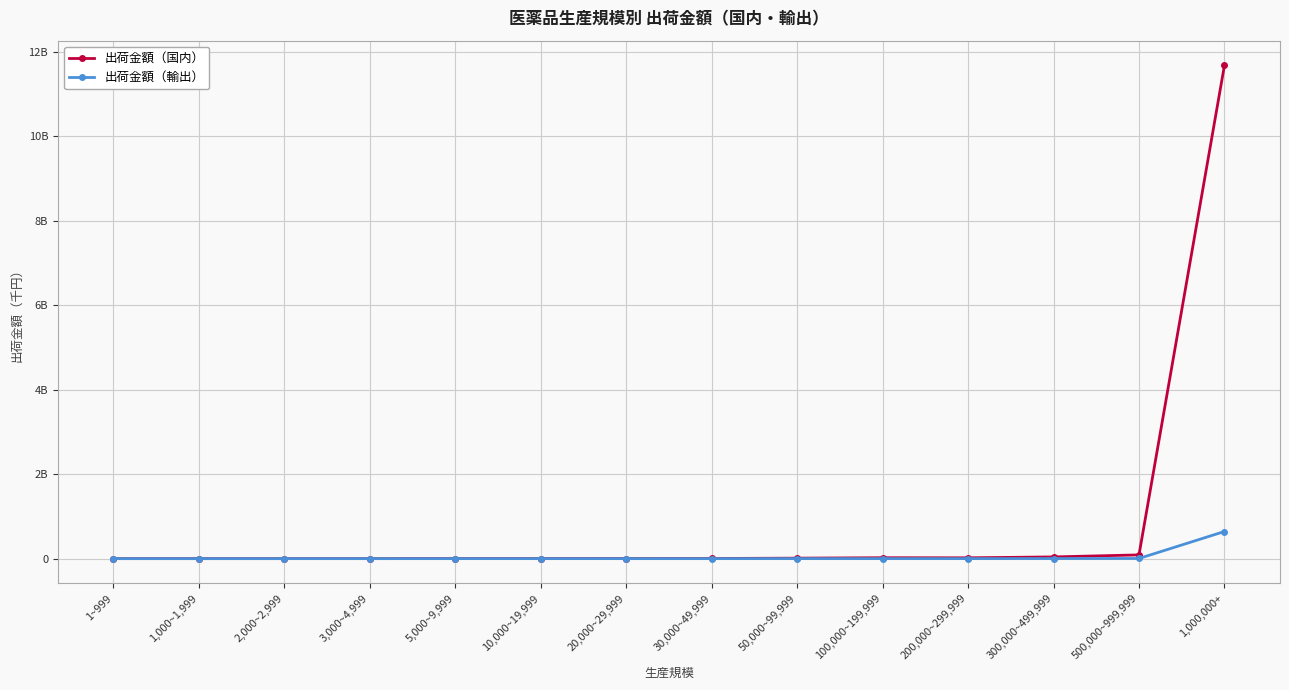

Which series changed the most between 5,000~9,999 and 300,000~499,999?

出荷金額（国内）